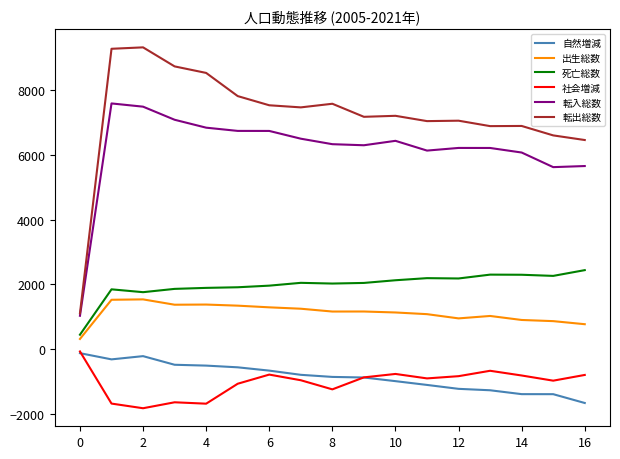

Which series has the widest spread of values?

転出総数